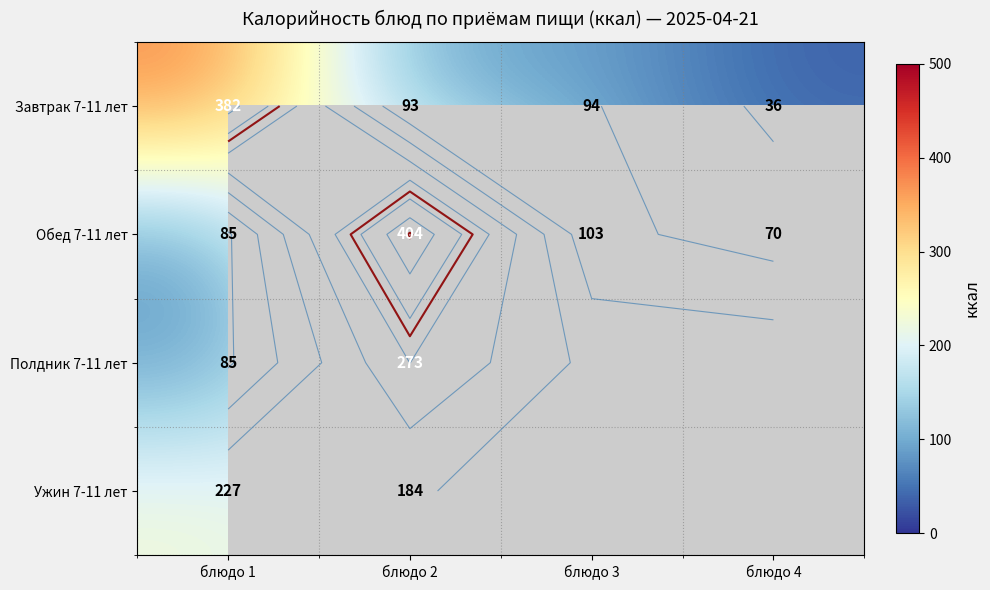

At which category is the sum across all series the highest?

блюдо 2